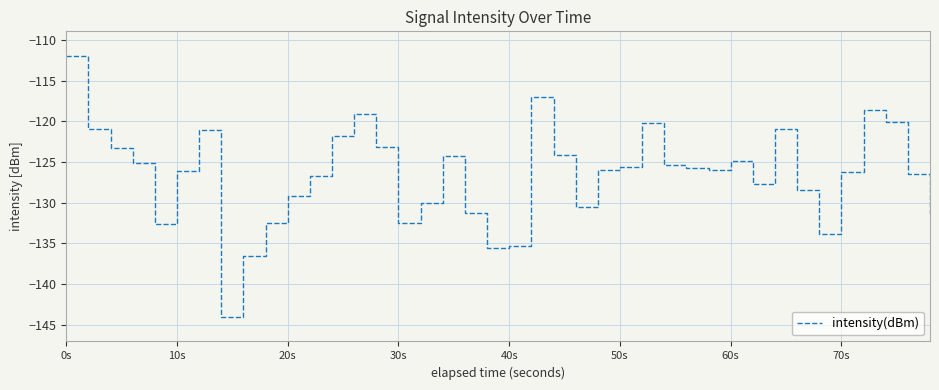

What is the greatest value displayed?

-111.9